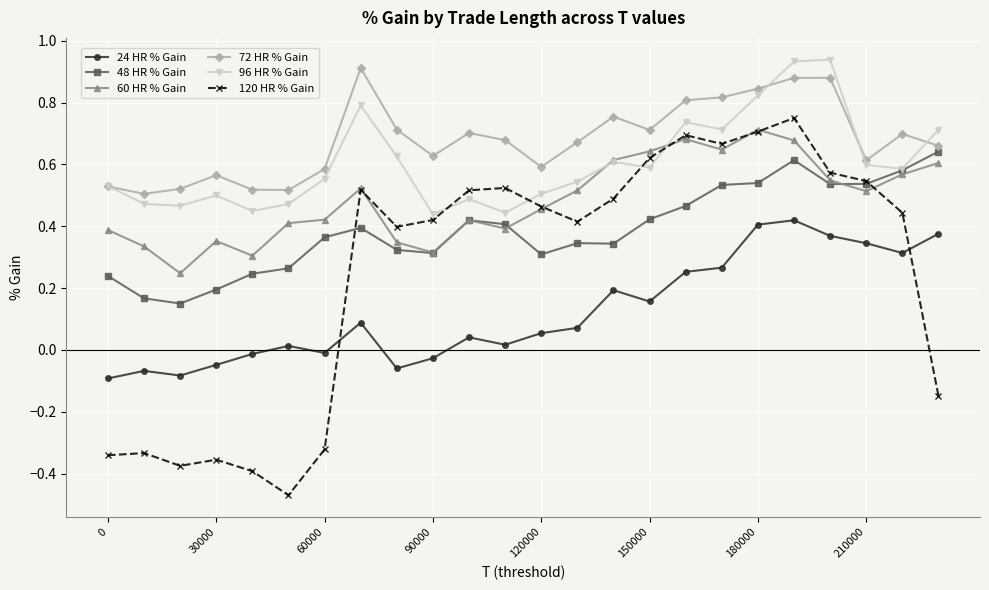

Which series has the largest total across all categories?

72 HR % Gain